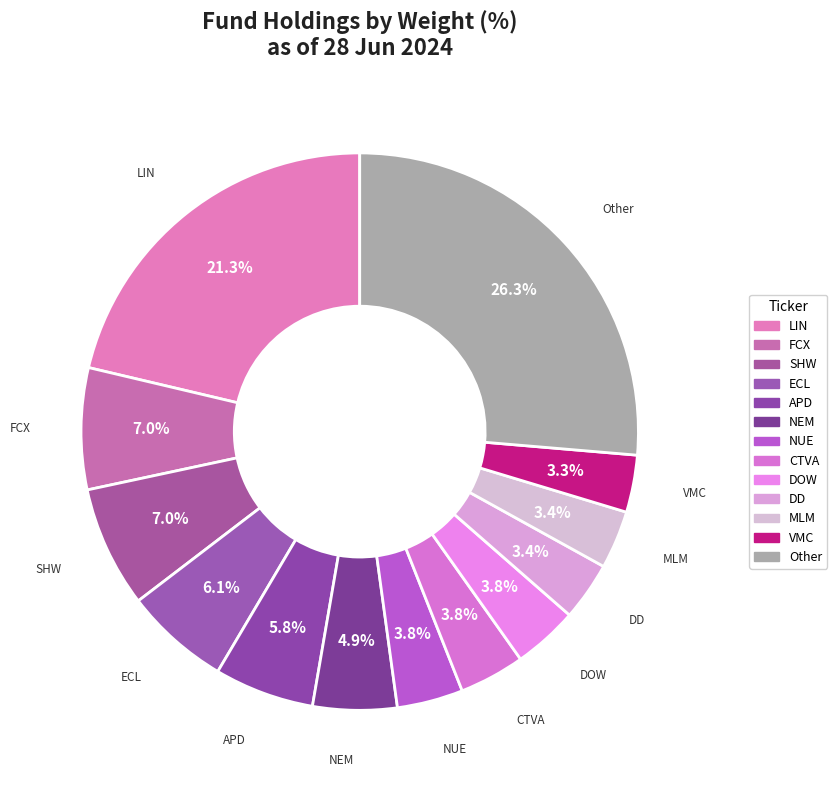

Count the number of slices in the pie.

13